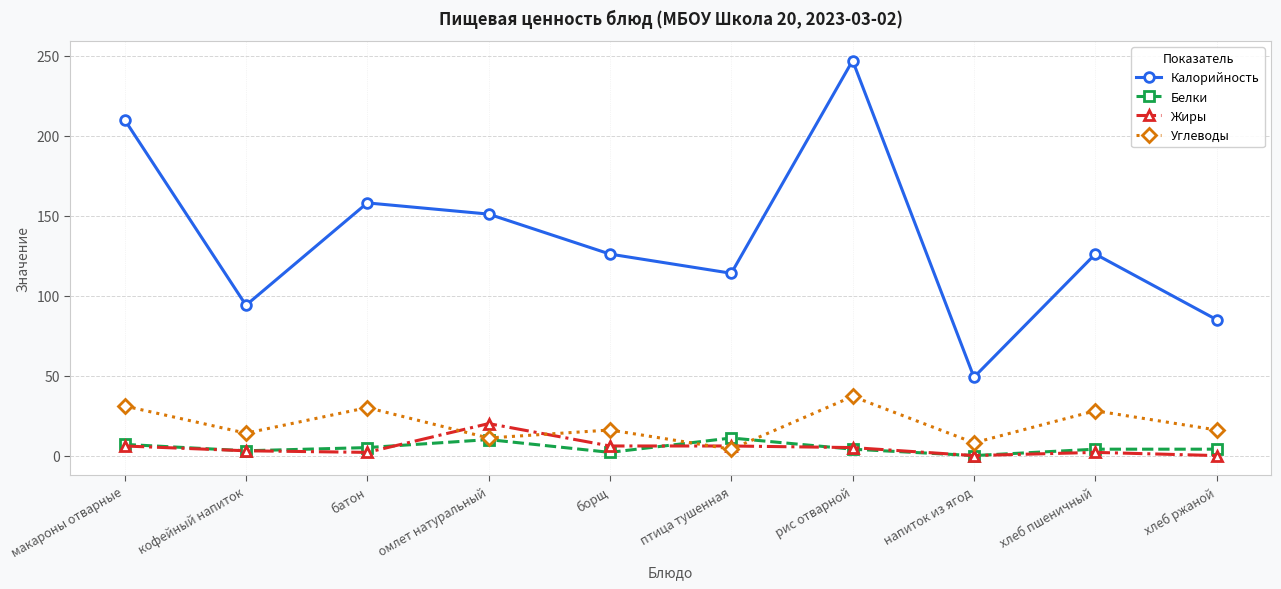

The value of Углеводы at кофейный напиток is 14. True or false?

True